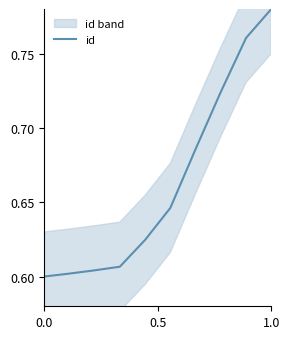

Is it true that id equals 0.6 at 0.0?

True